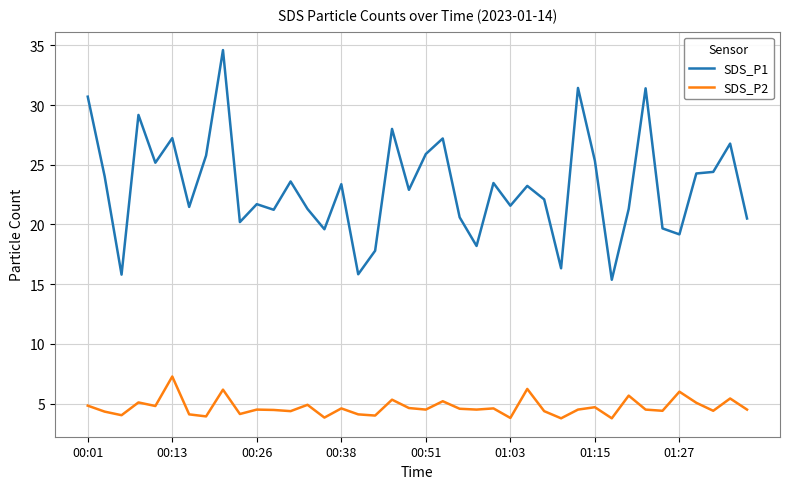

True or false: SDS_P1 and SDS_P2 intersect in this chart.

False